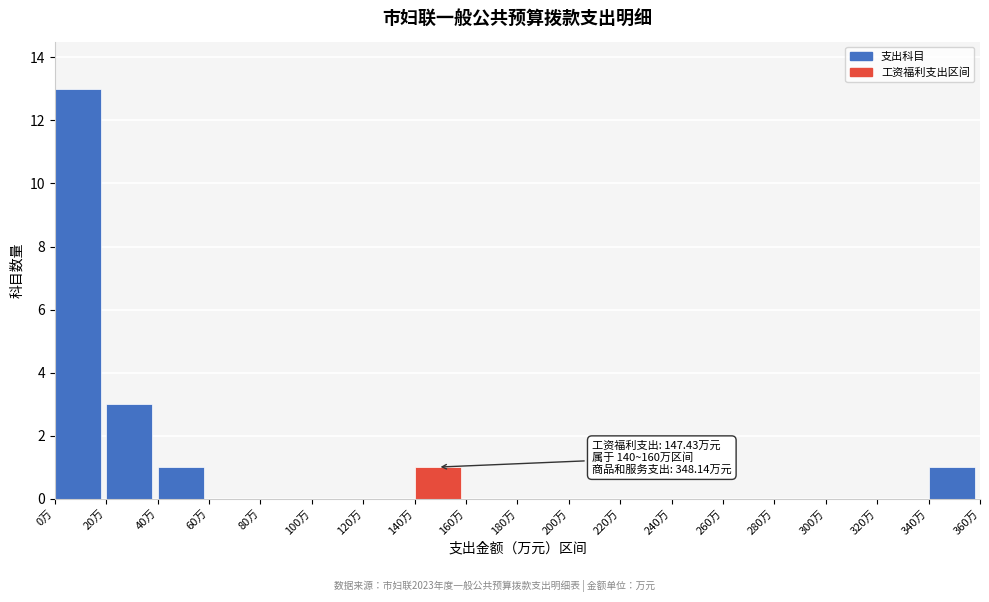

Over which range of the x-axis is the bar tallest?

0 to 20